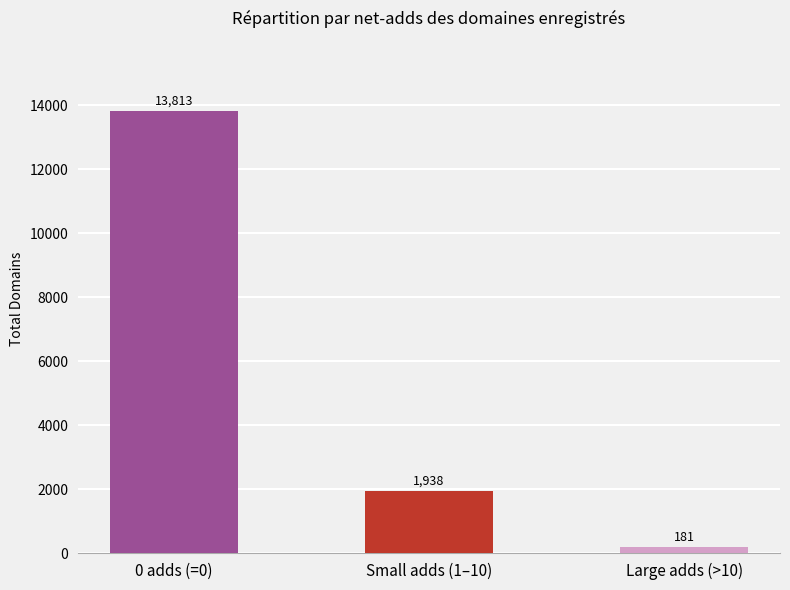

At which label does the data first exceed 1938?

0 adds (=0)